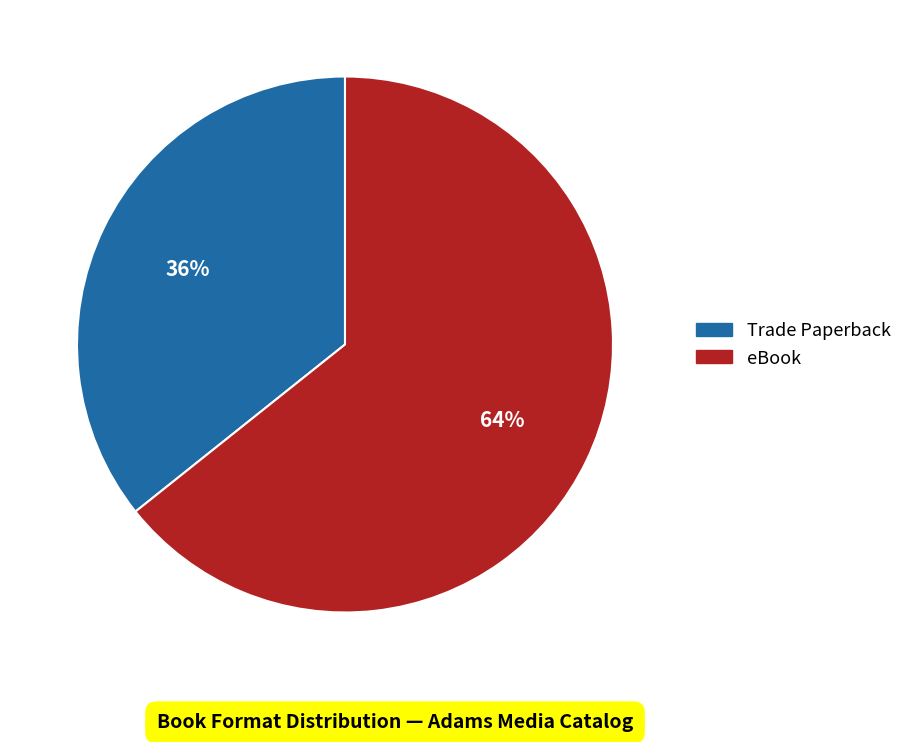

What is the smallest slice in the pie chart?

Trade Paperback